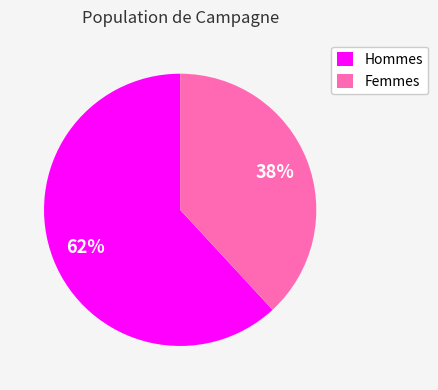

Between Hommes and Femmes, which is larger?

Hommes